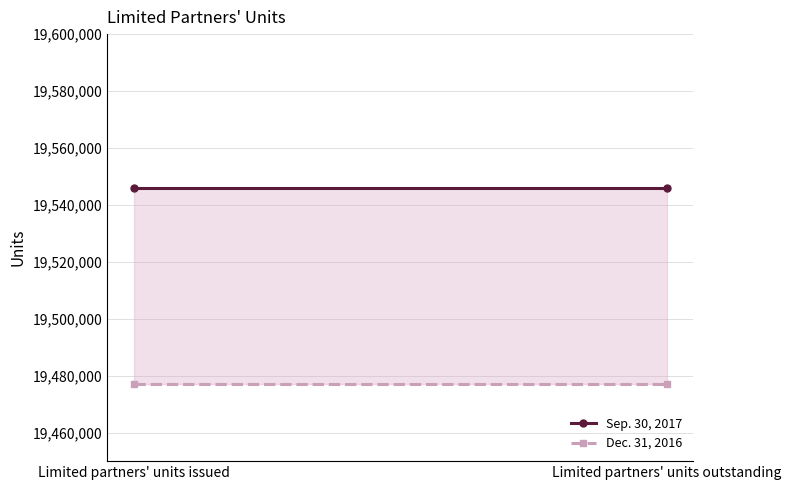

The Dec. 31, 2016 series shows 19477021 at Limited partners' units outstanding. True or false?

True